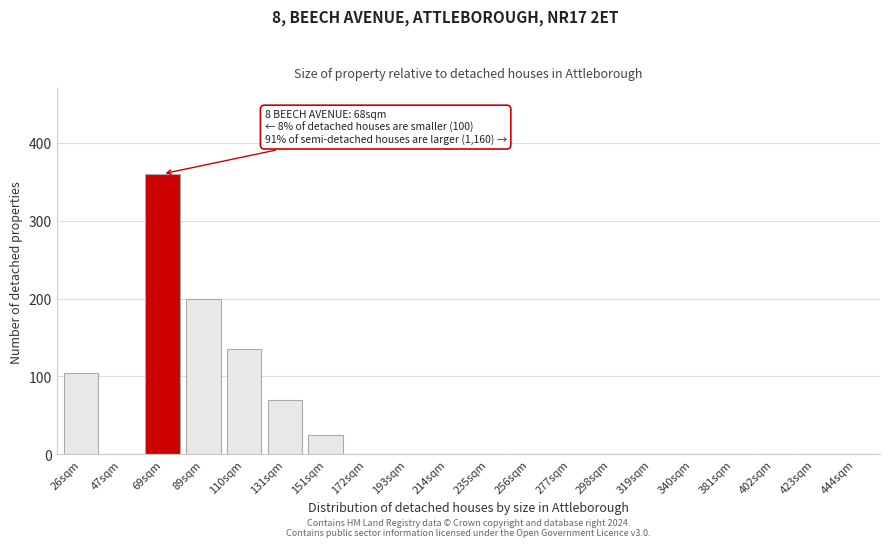

The value at 298sqm is 164. True or false?

False